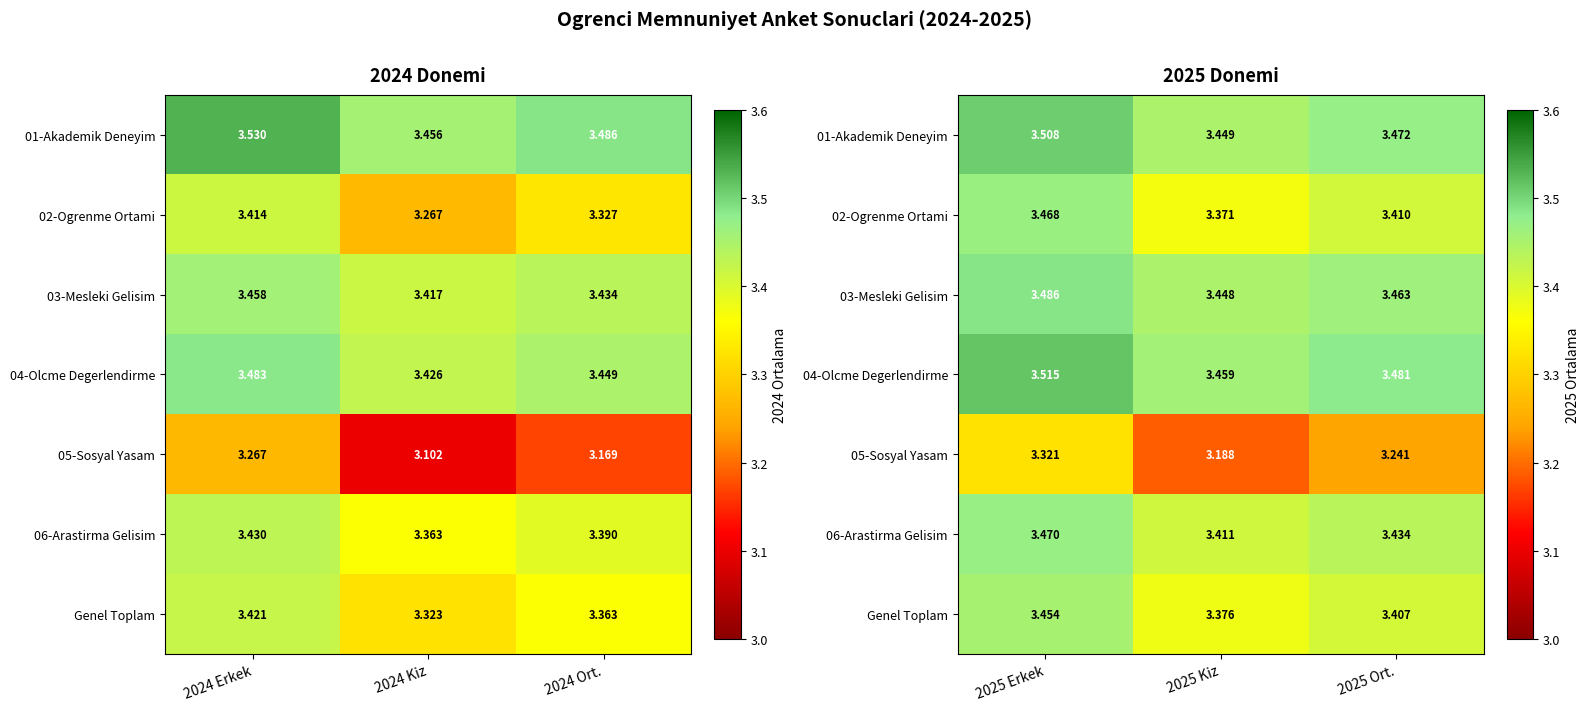

At how many categories does at least one series exceed 3?

3